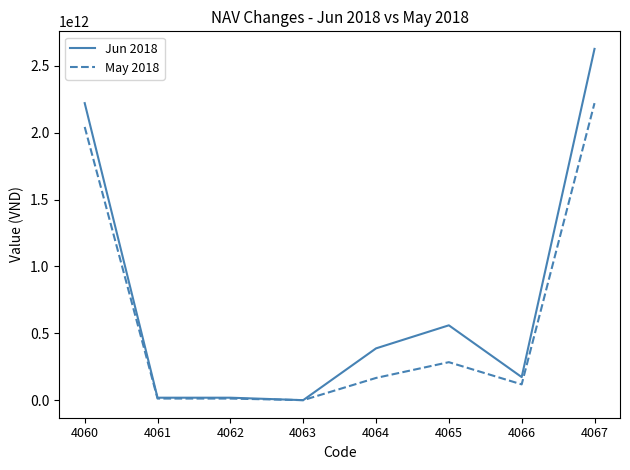

Which series has the largest total across all categories?

Jun 2018